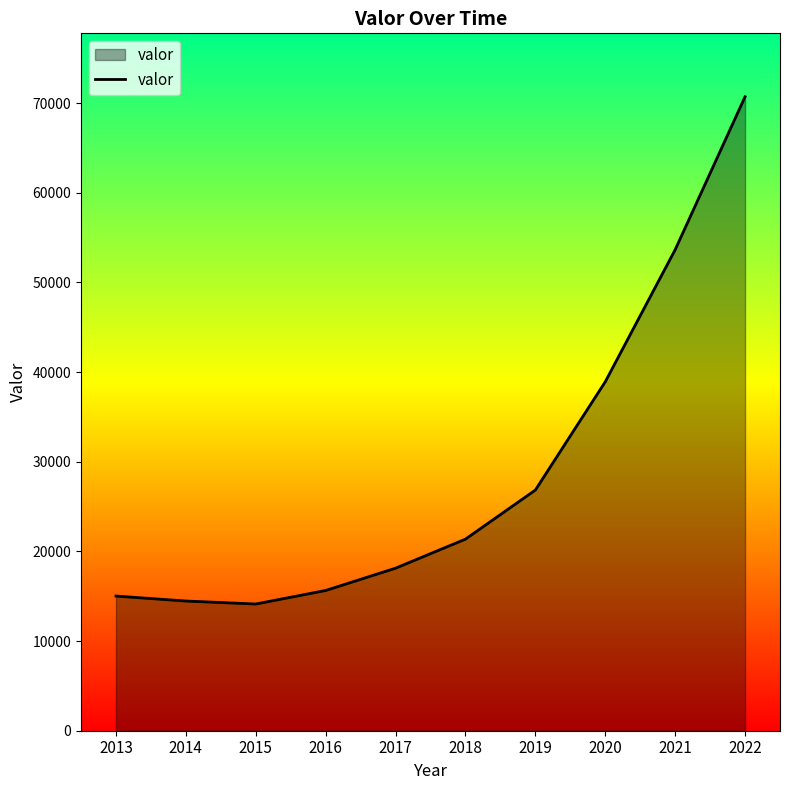

Reading left to right, what are all the values shown in this chart?

15021	14467	14134	15645	18132	21371	26845	38924	53653	70718